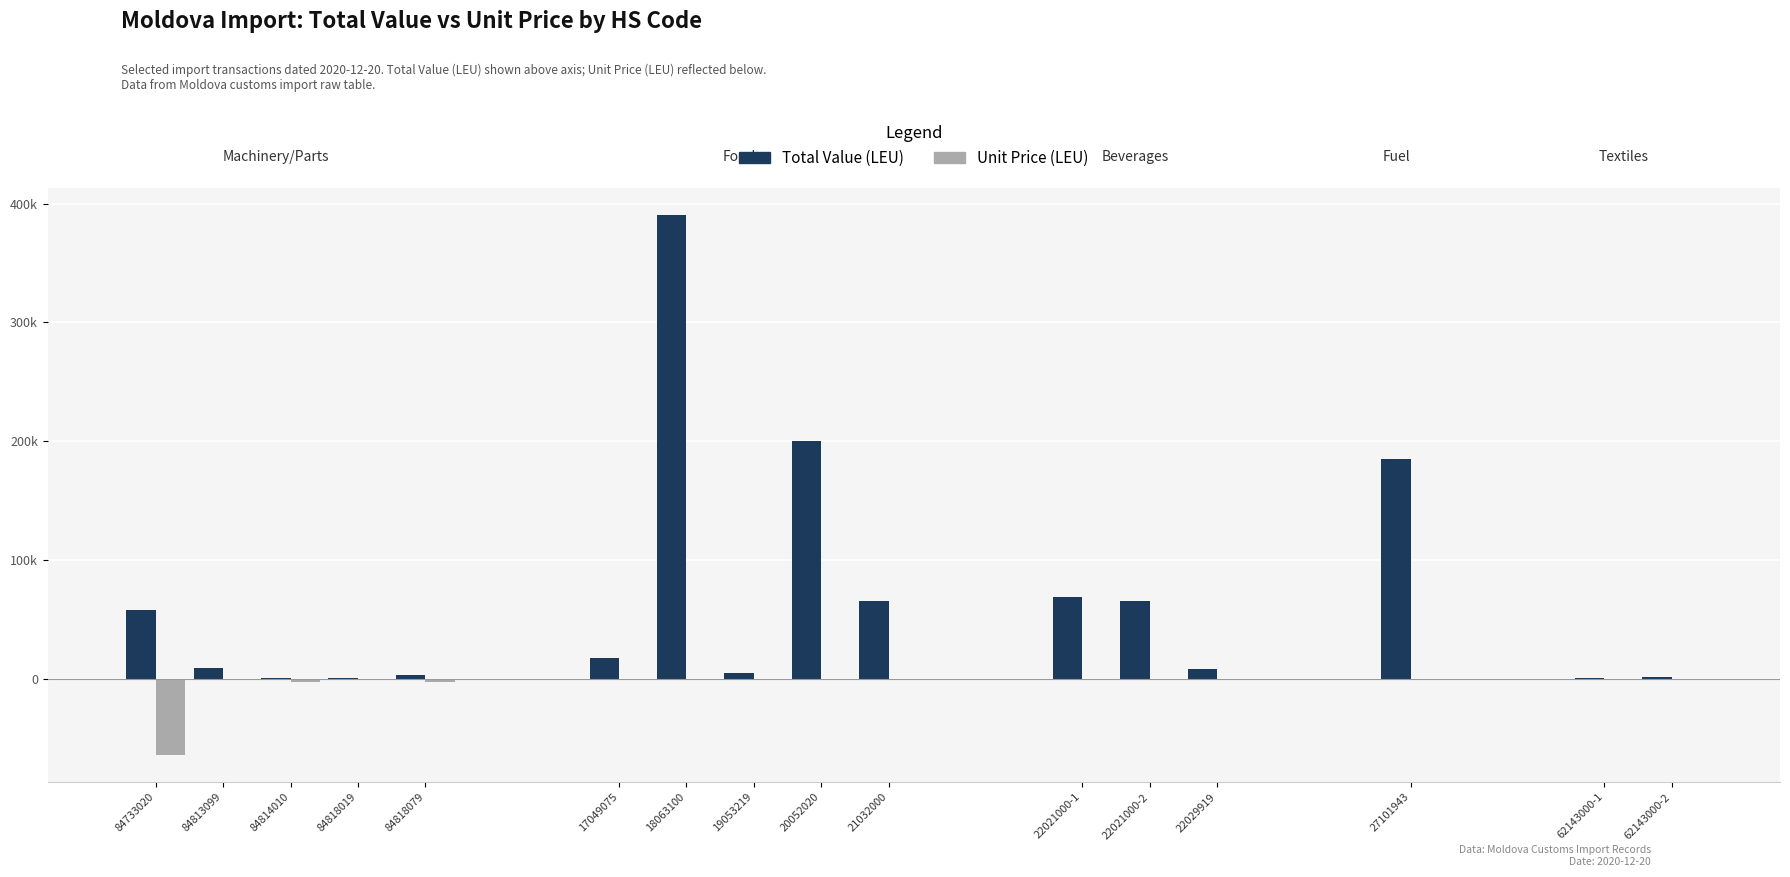

Which series changed the most between 17049075 and 21032000?

Total Value (LEU)